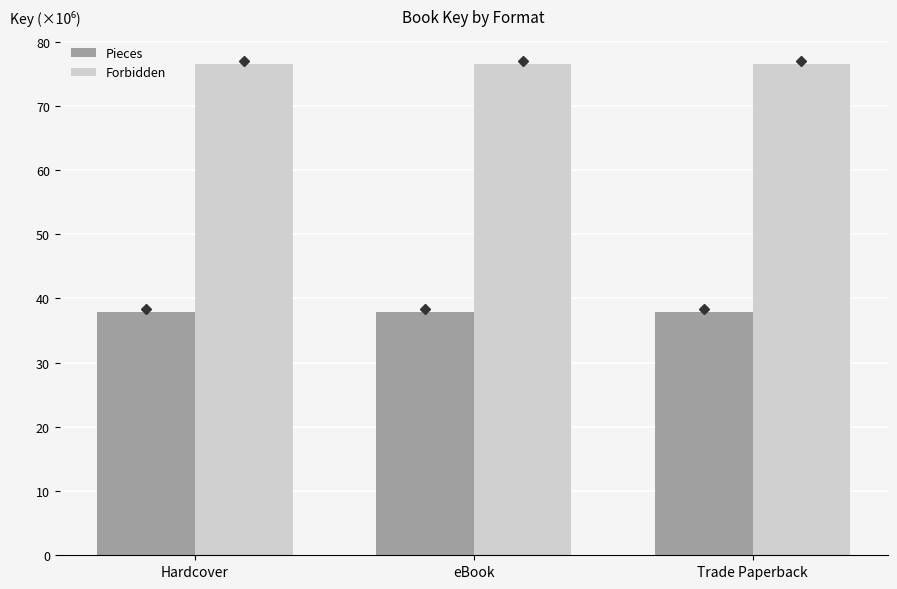

At how many categories does at least one series exceed 51?

3